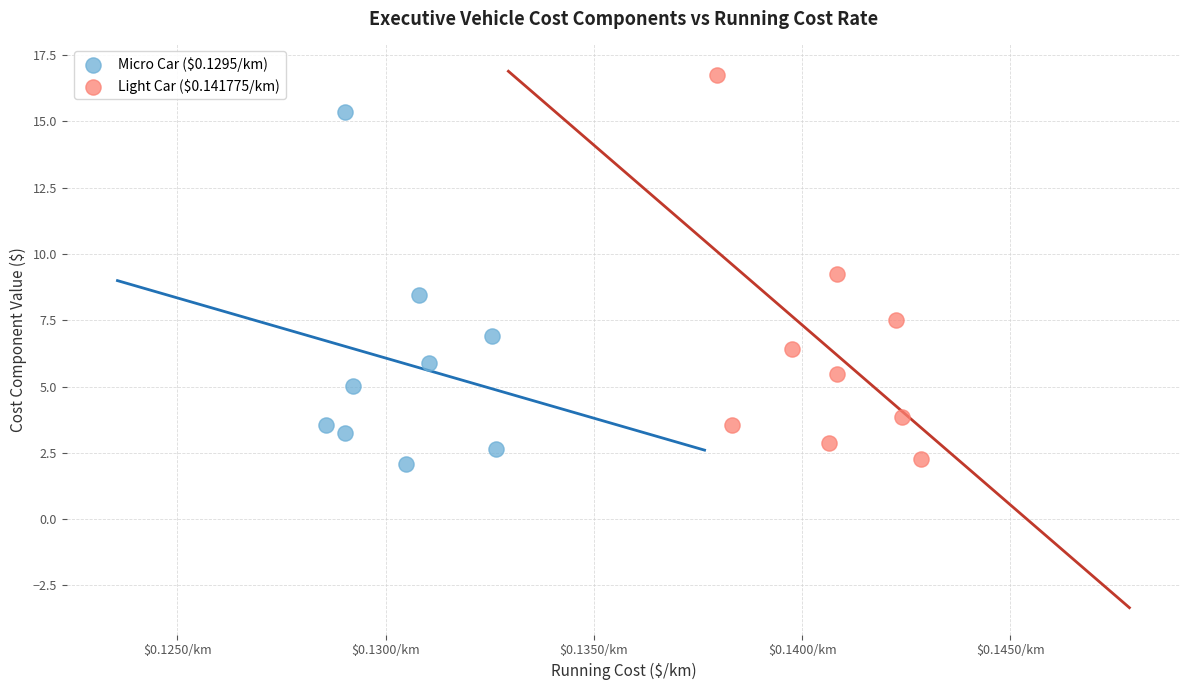

Which series reaches the maximum Y coordinate?

Light Car ($0.141775/km)